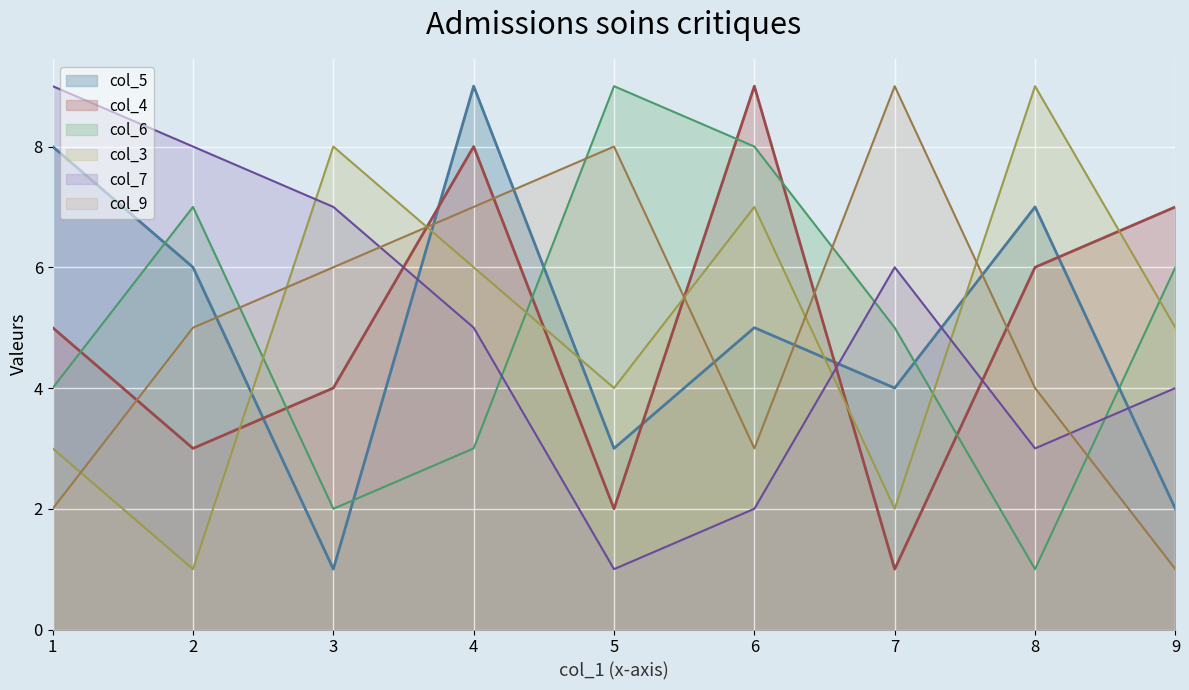

The col_4 series shows 5 at 3. True or false?

False